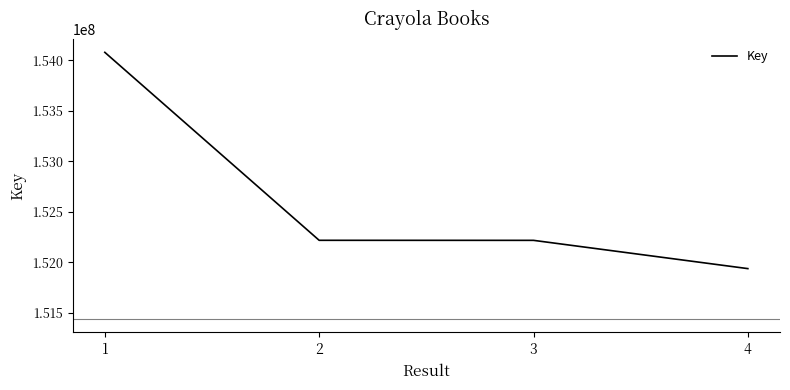

What is the difference between the values at 1 and 3?

1861993